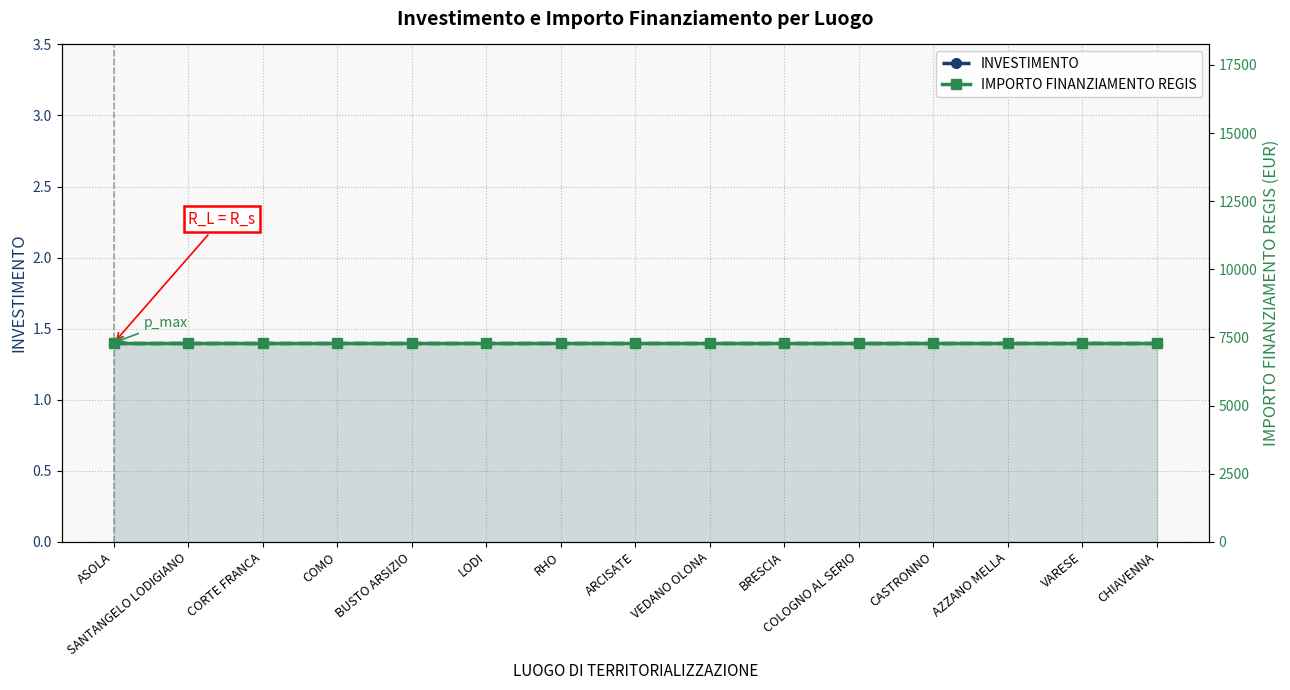

What is the minimum value for IMPORTO FINANZIAMENTO REGIS?

7301.0